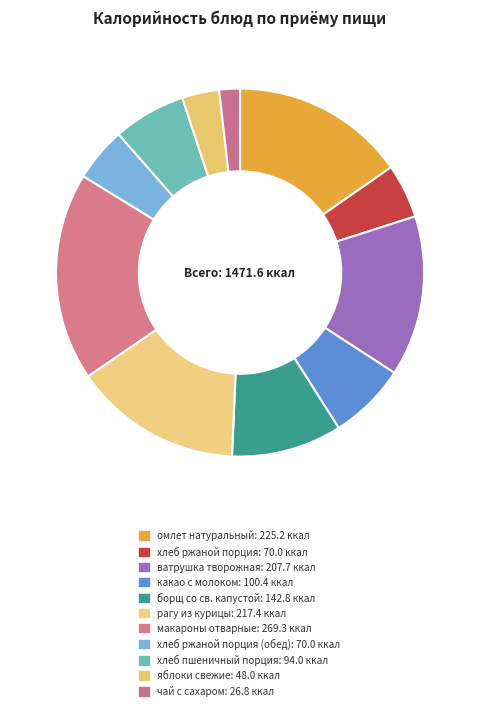

Count the number of slices in the pie.

11